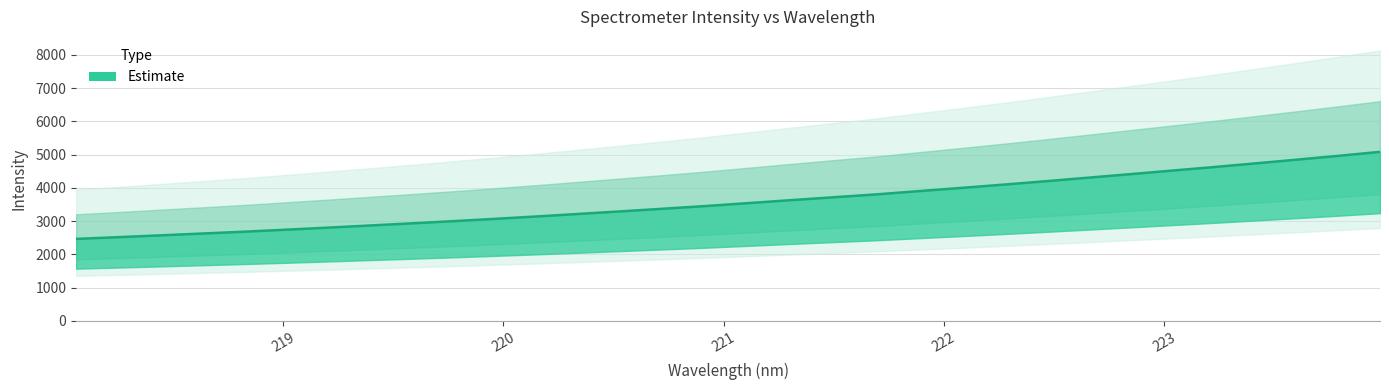

The chart shows a value of 768.0 at 219.0156. True or false?

False